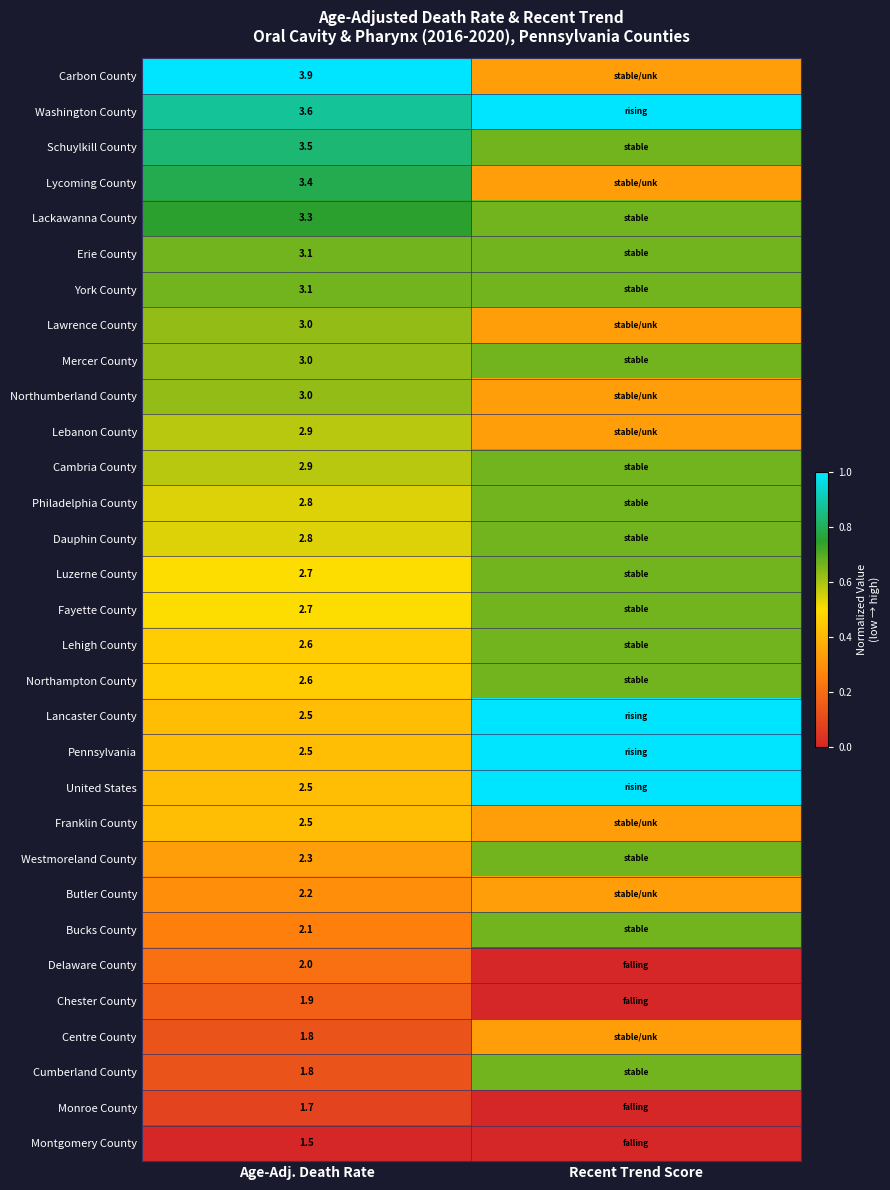

Which series changed the most between Age-Adj. Death Rate and Recent Trend Score?

Carbon County